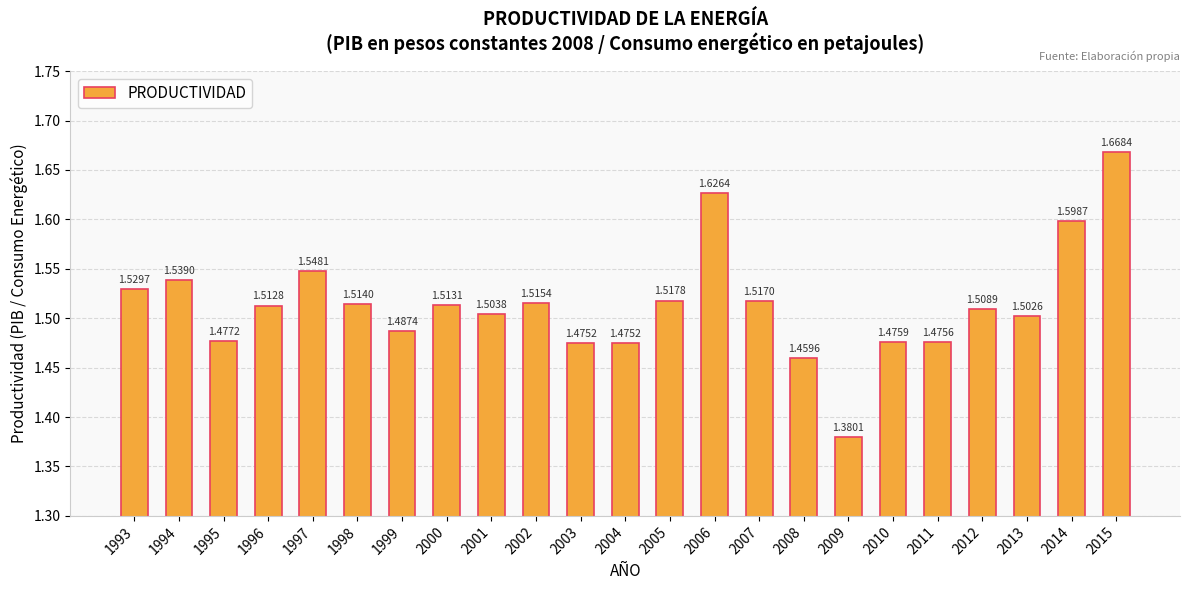

What is the sum of all values?

34.8